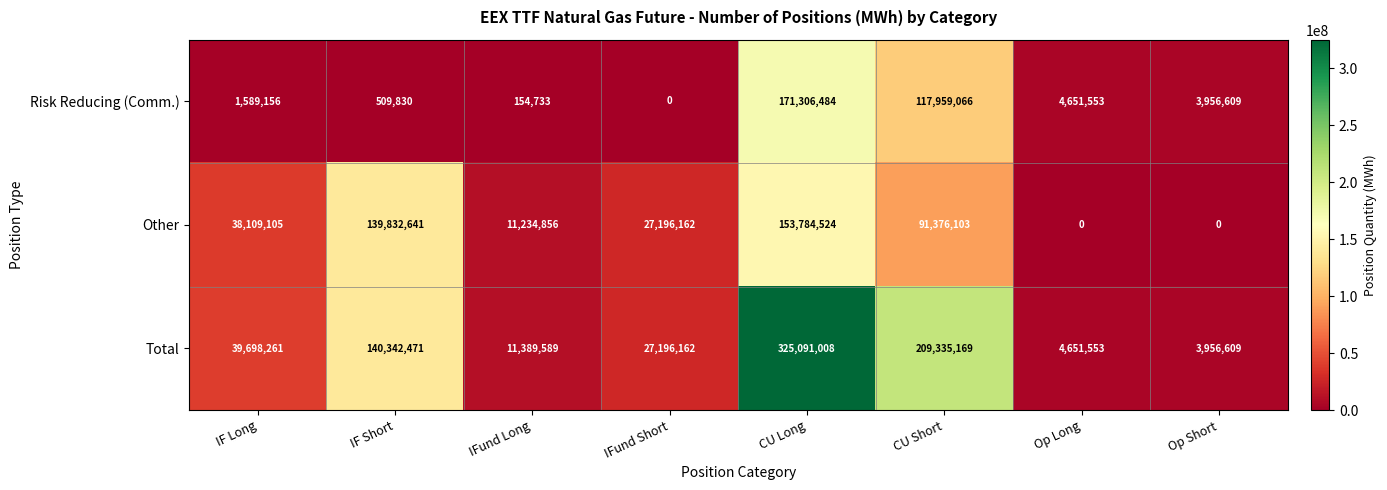

At which label does Risk Reducing (Comm.) first exceed 3956609?

CU Long